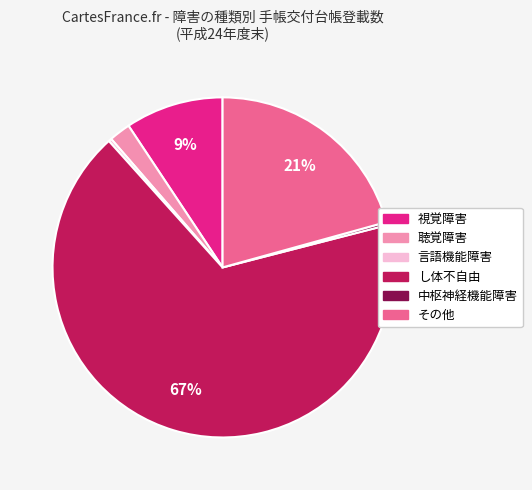

What is the largest slice in the pie chart?

し体不自由